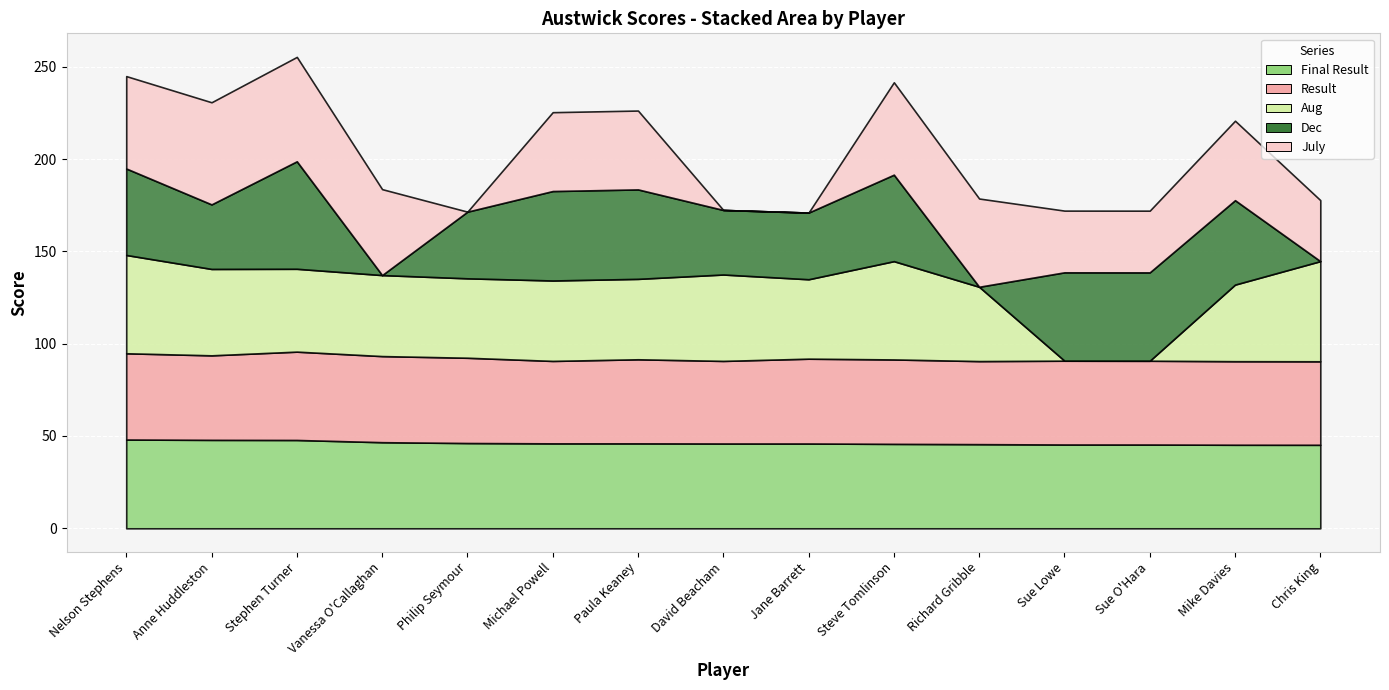

How many interior local valleys does the Aug series have?

2